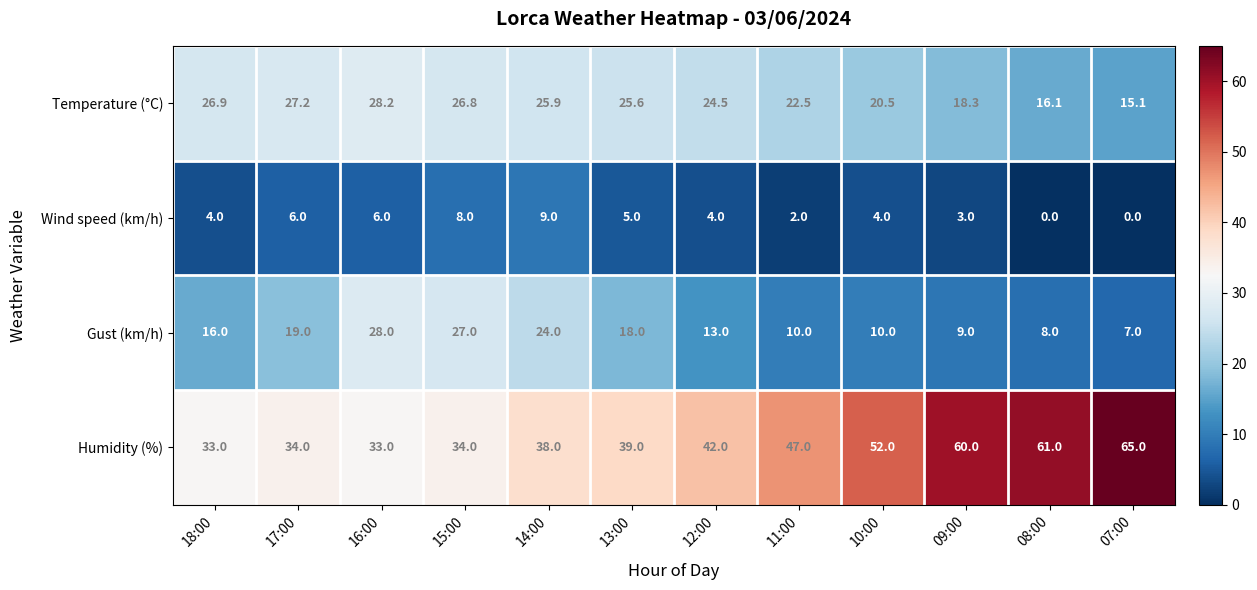

Which series changed the most between 18:00 and 13:00?

Humidity (%)